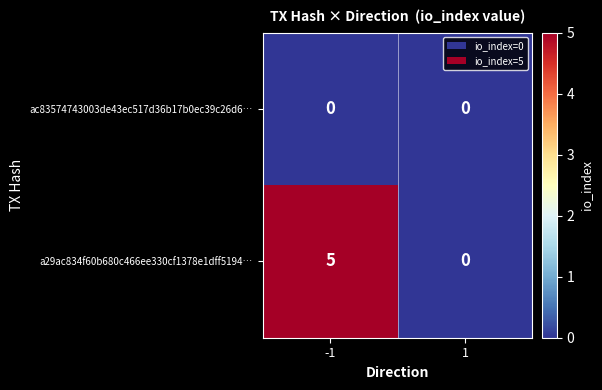

What is the difference between the maximum and minimum values in the a29ac834f60b680c466ee330cf1378e1dff5194… series?

5